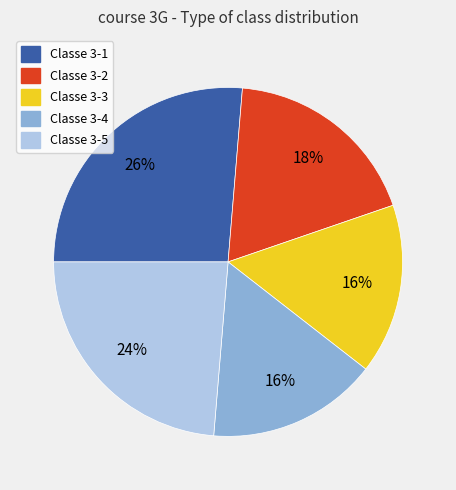

How many segments does this pie chart have?

5